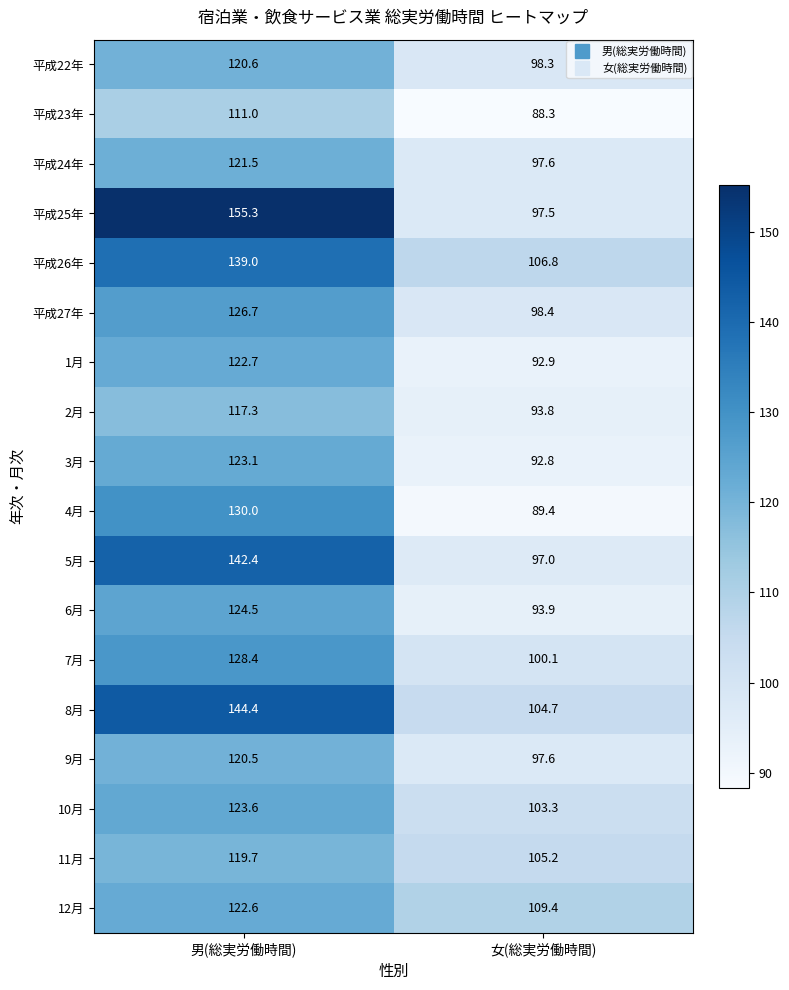

What is the sum of all 平成22年 values?

218.9